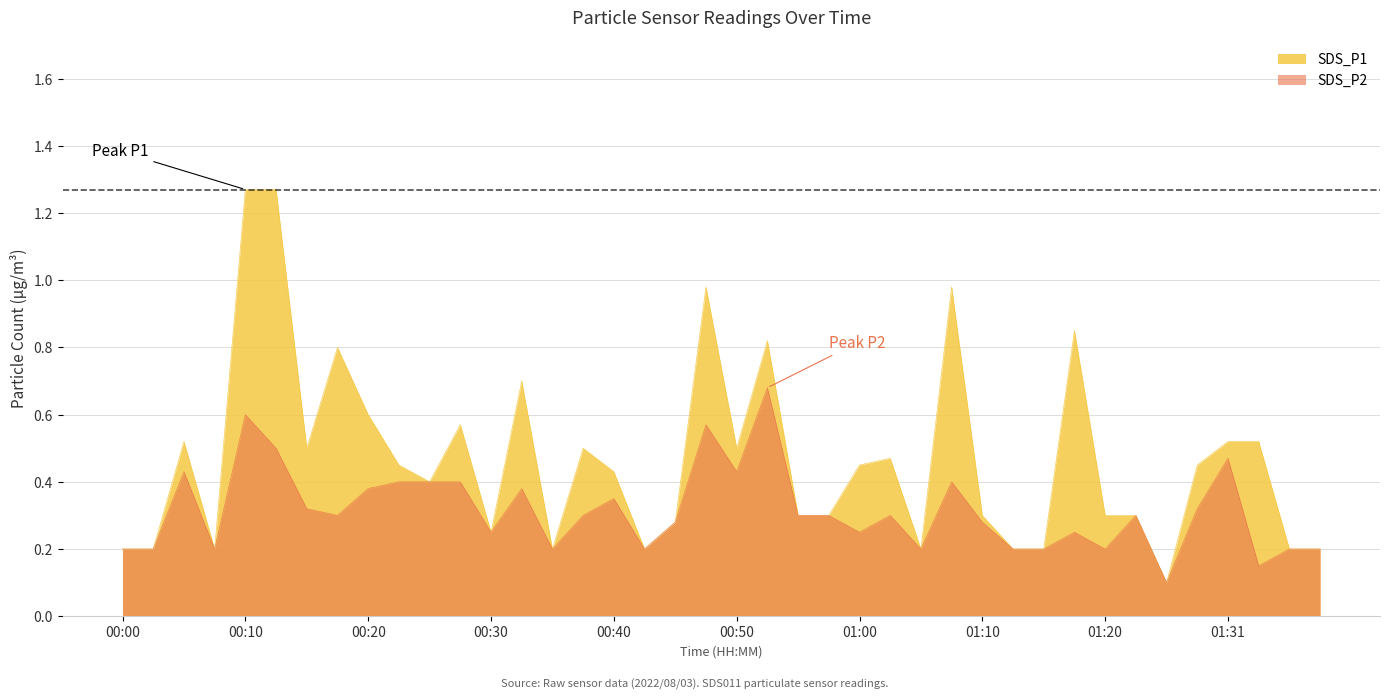

List the series in order of their peak value, lowest first.

SDS_P2, SDS_P1